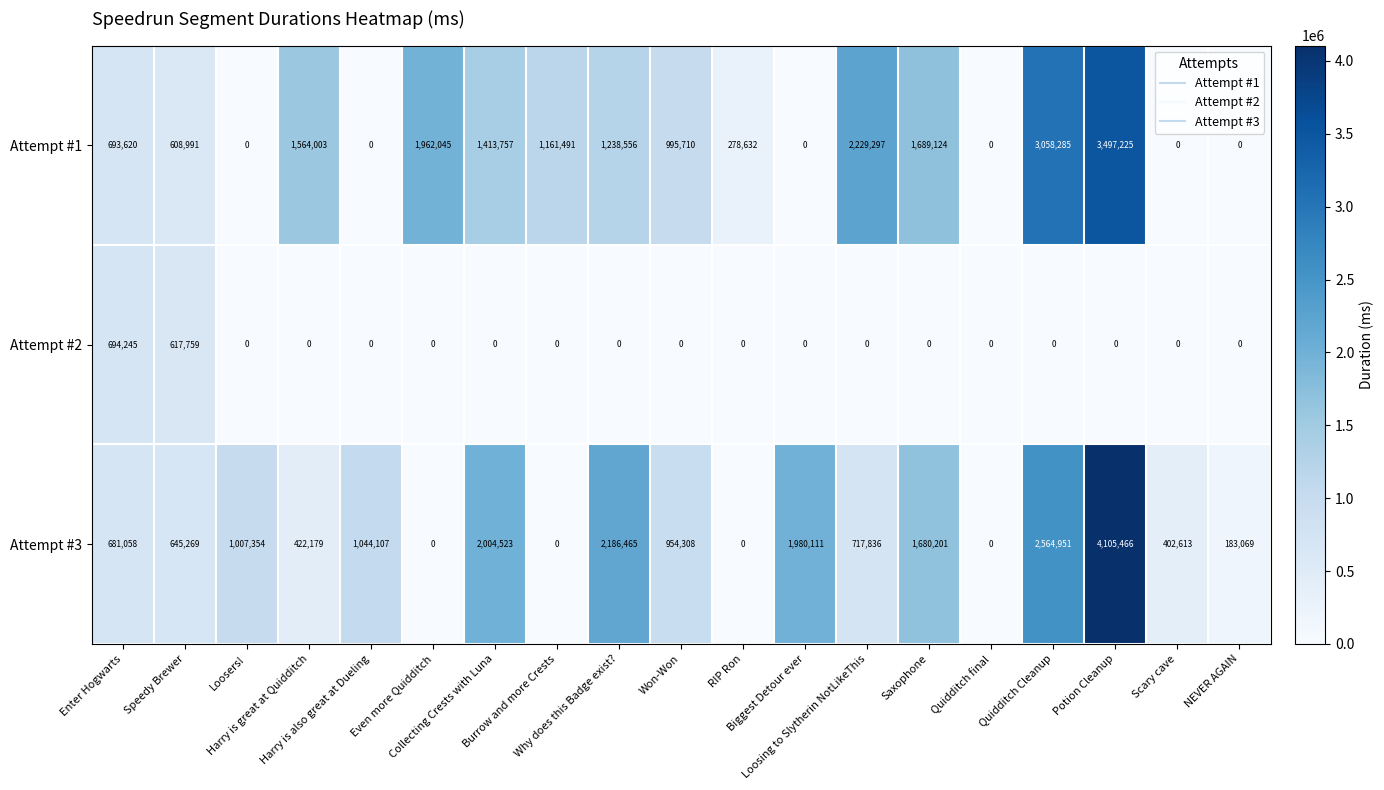

List the series in order of their peak value, highest first.

Attempt #3, Attempt #1, Attempt #2